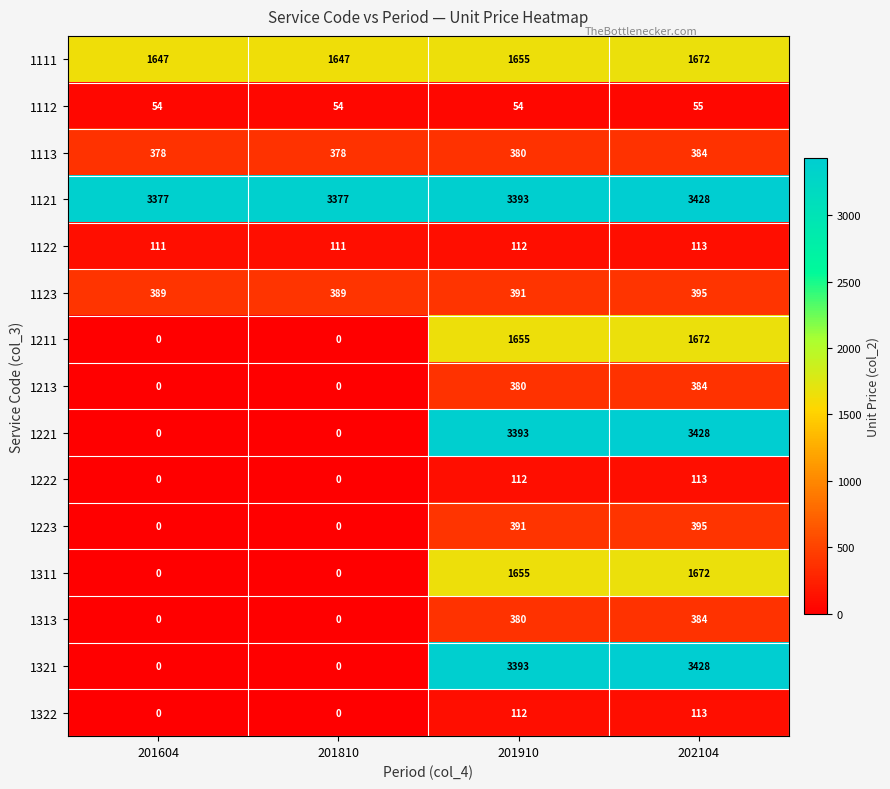

How many categories are shown in the chart?

4